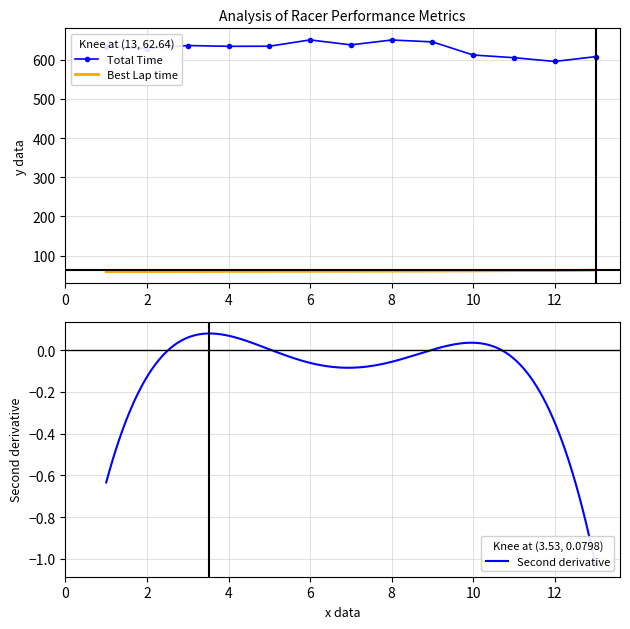

What is the maximum value for Total Time?

650.4